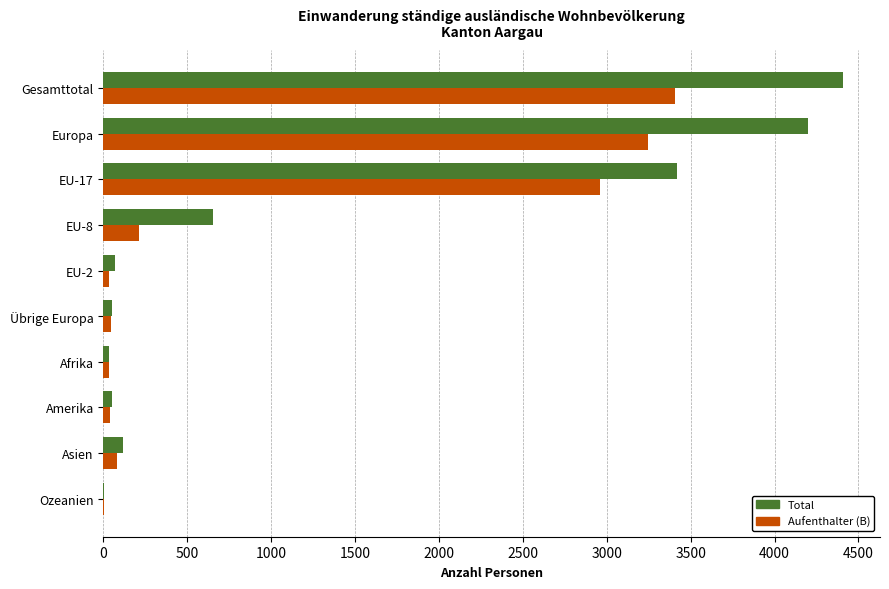

Between EU-17 and Afrika, which series saw the biggest shift?

Total